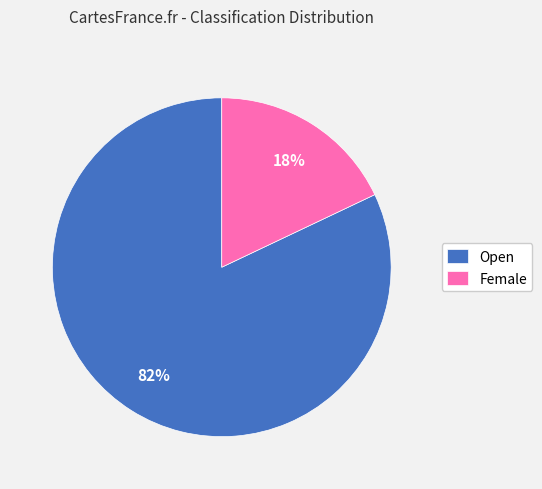

Which category has the biggest portion of the pie?

Open